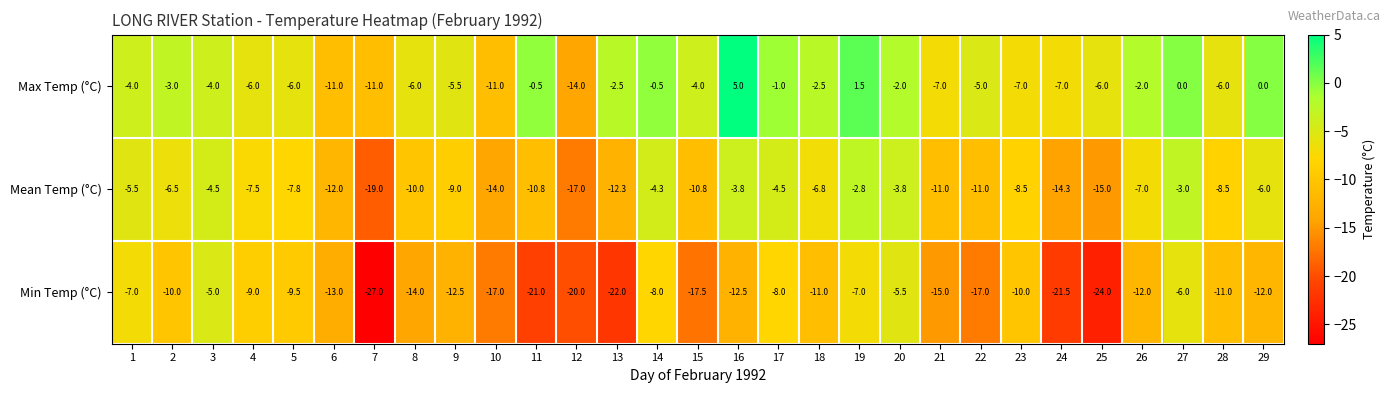

The Mean Temp (°C) series shows -3.2 at 21. True or false?

False